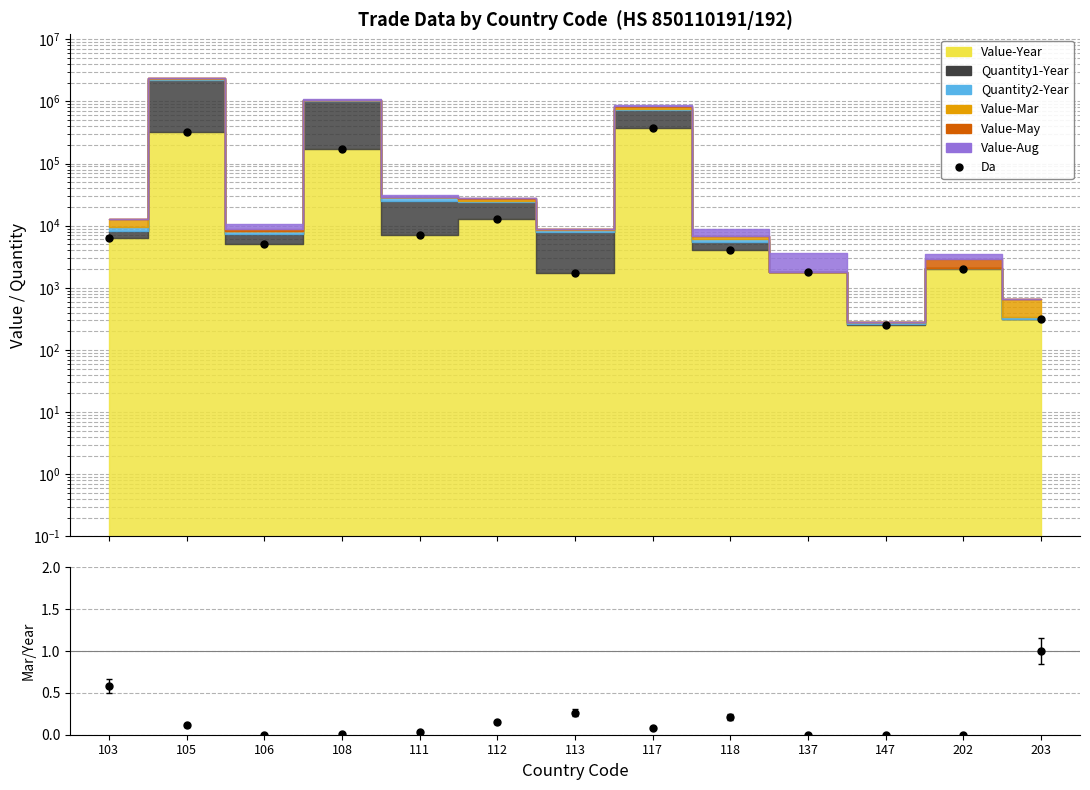

At which category does the chart reach its minimum across all series?

106